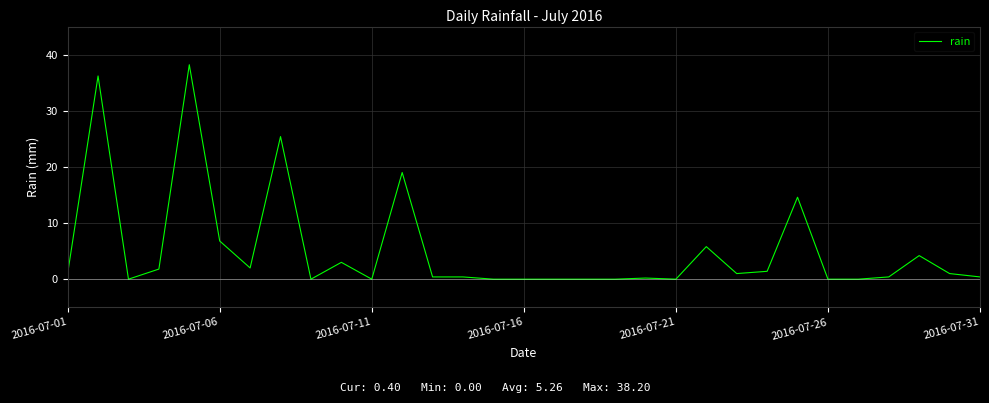

What is the greatest value displayed?

38.2